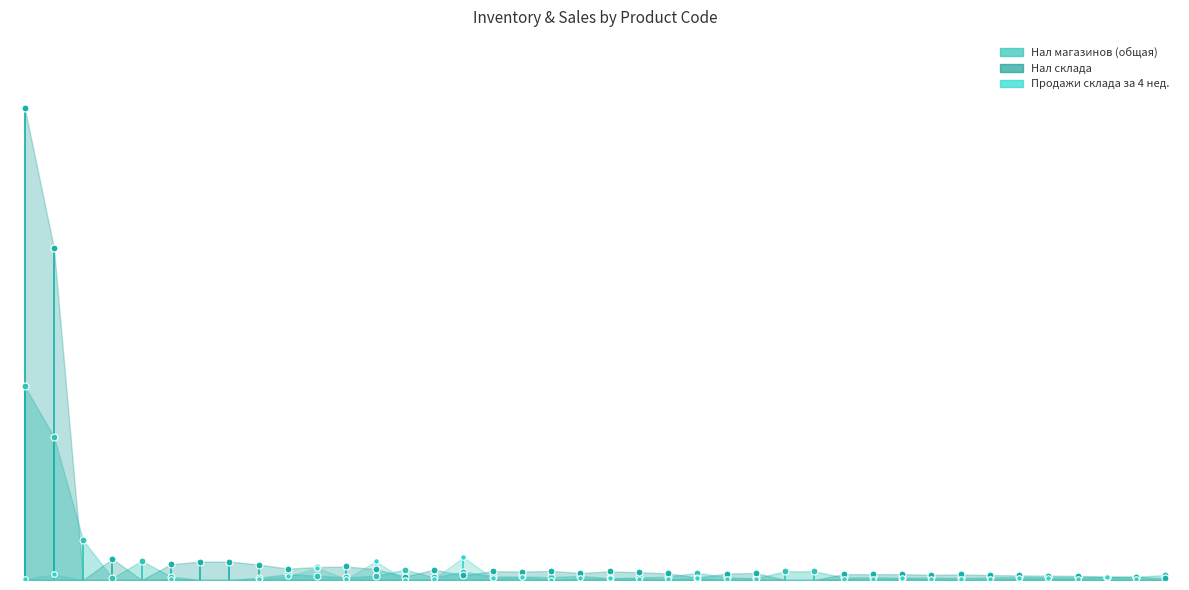

Which series contains the lowest Y value?

Продажи склада за 4 нед.